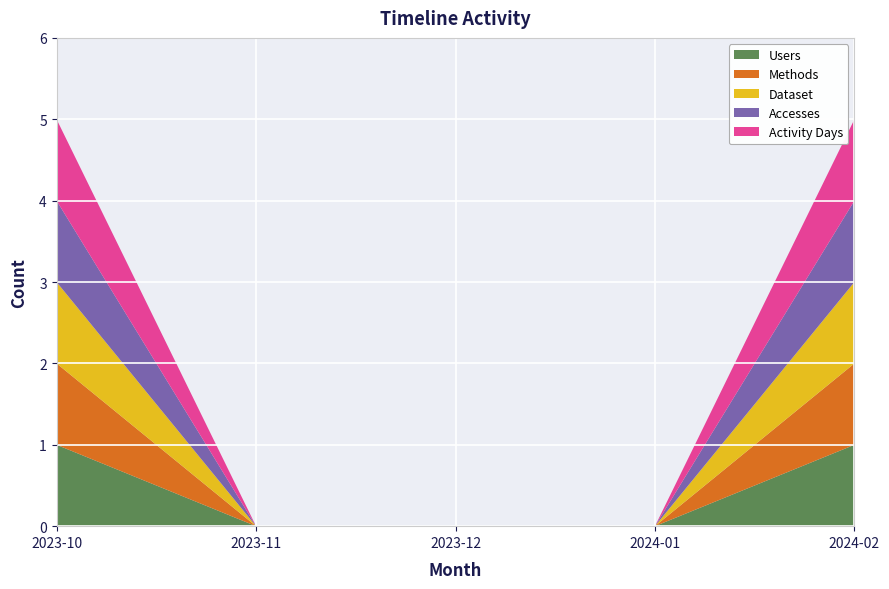

Reading left to right, what are all the values shown in this chart?

Users: 2023-10=1	2023-11=0	2023-12=0	2024-01=0	2024-02=1
Methods: 2023-10=1	2023-11=0	2023-12=0	2024-01=0	2024-02=1
Dataset: 2023-10=1	2023-11=0	2023-12=0	2024-01=0	2024-02=1
Accesses: 2023-10=1	2023-11=0	2023-12=0	2024-01=0	2024-02=1
Activity Days: 2023-10=1	2023-11=0	2023-12=0	2024-01=0	2024-02=1